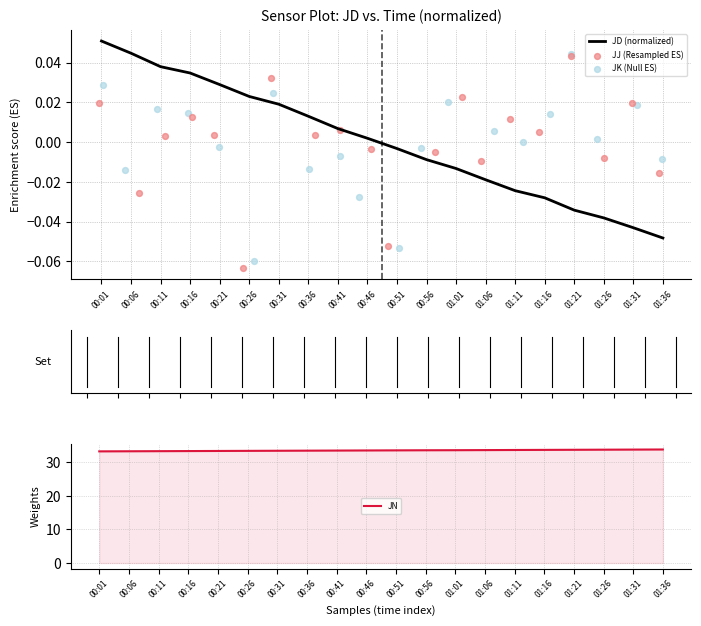

Which series reaches the maximum Y coordinate?

JN